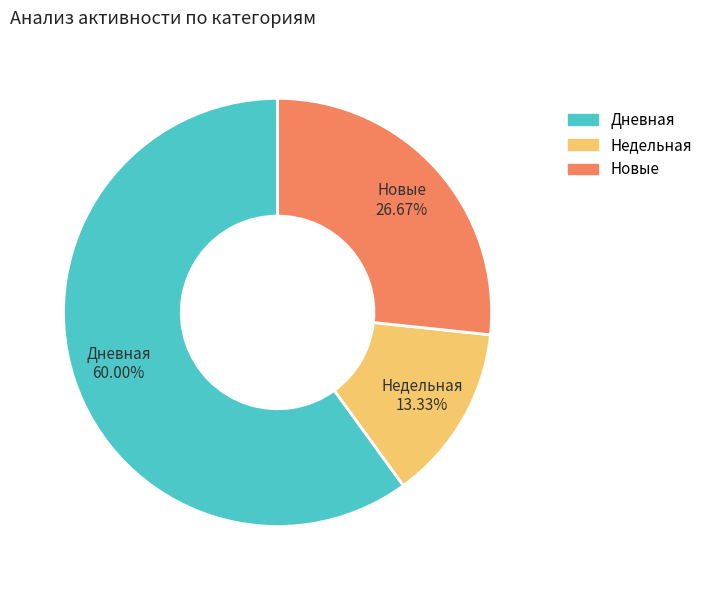

Approximately how many times larger is the value at Новые compared to Дневная?

0.4